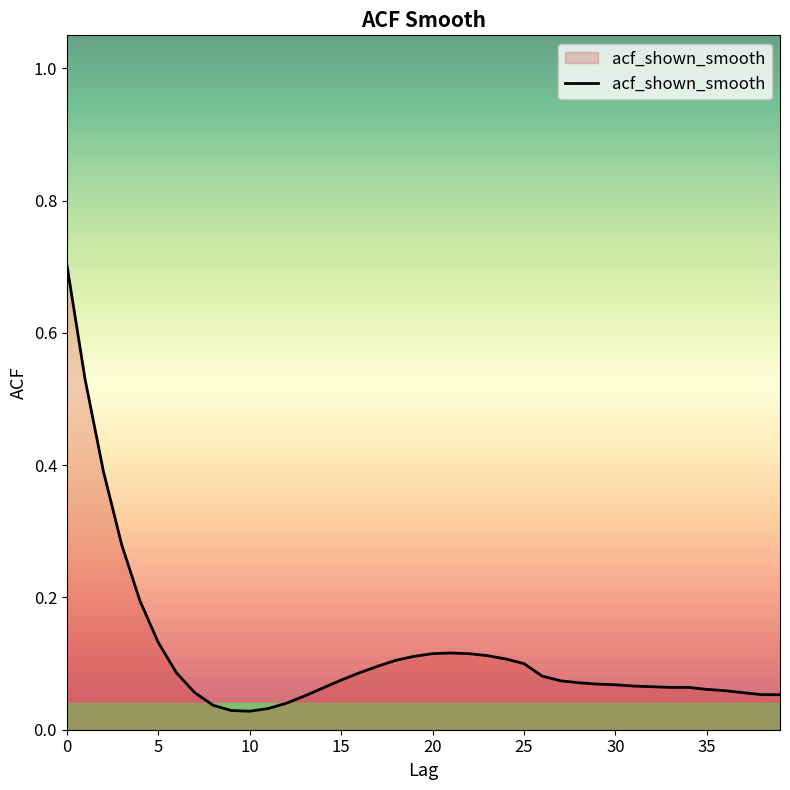

What is the difference between the maximum and minimum values?

0.7